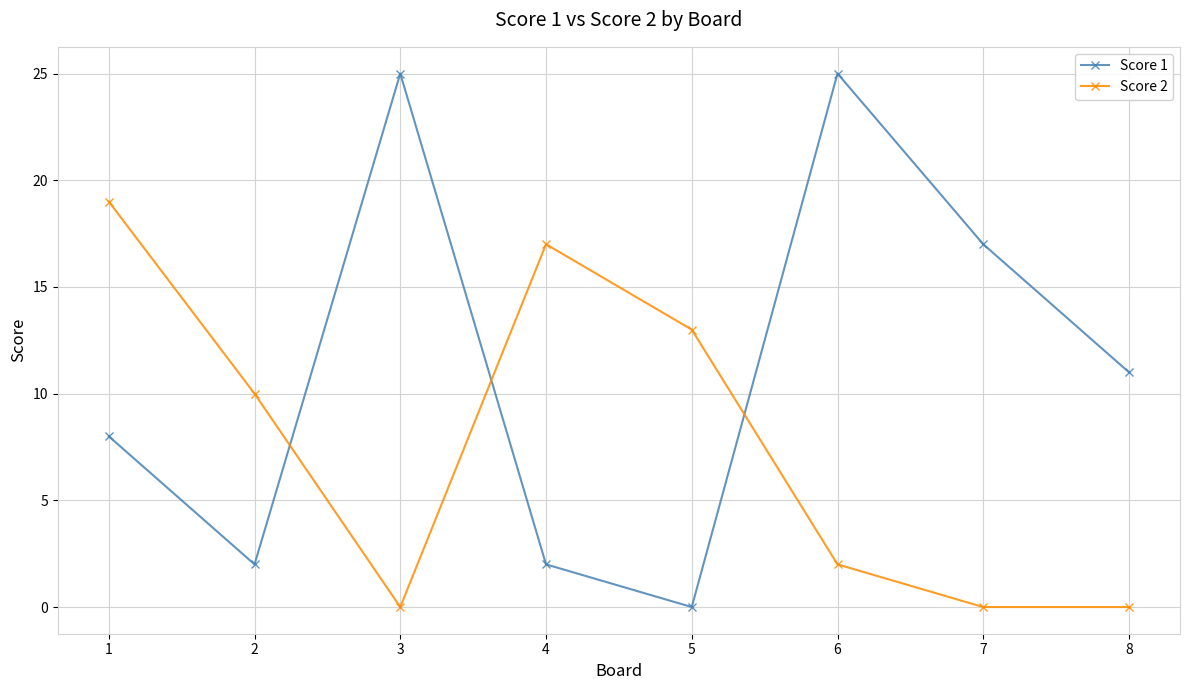

What is the sum of the Score 1 values at 6 and 1?

33